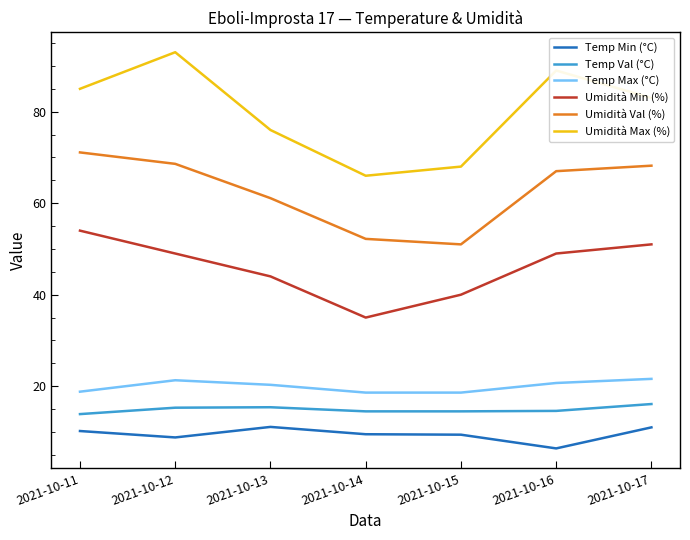

In Temp Min (°C), how many points are higher than both neighbors (excluding endpoints)?

1